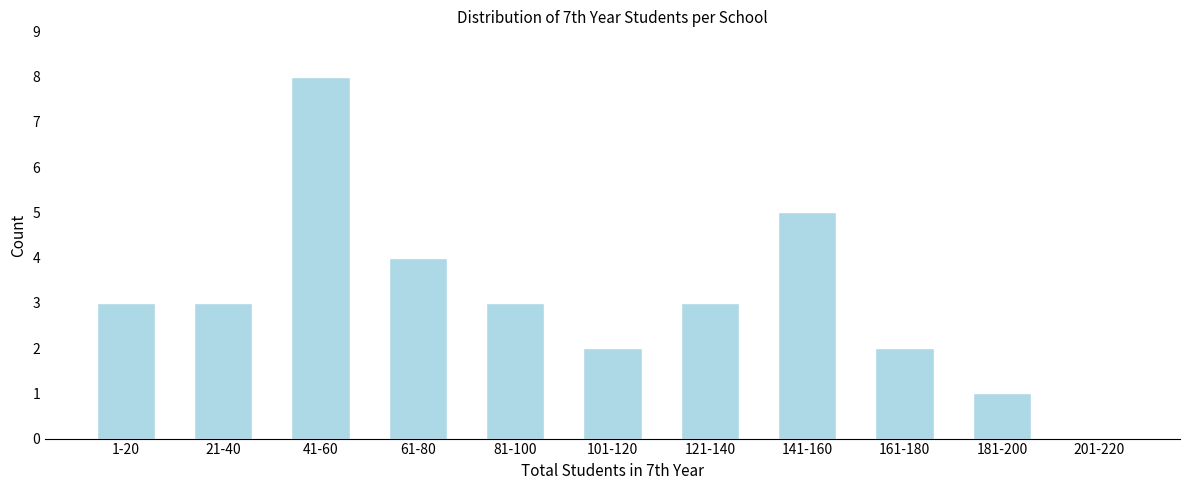

Reading right to left, extract all data points from this chart.

201-220=0	181-200=1	161-180=2	141-160=5	121-140=3	101-120=2	81-100=3	61-80=4	41-60=8	21-40=3	1-20=3